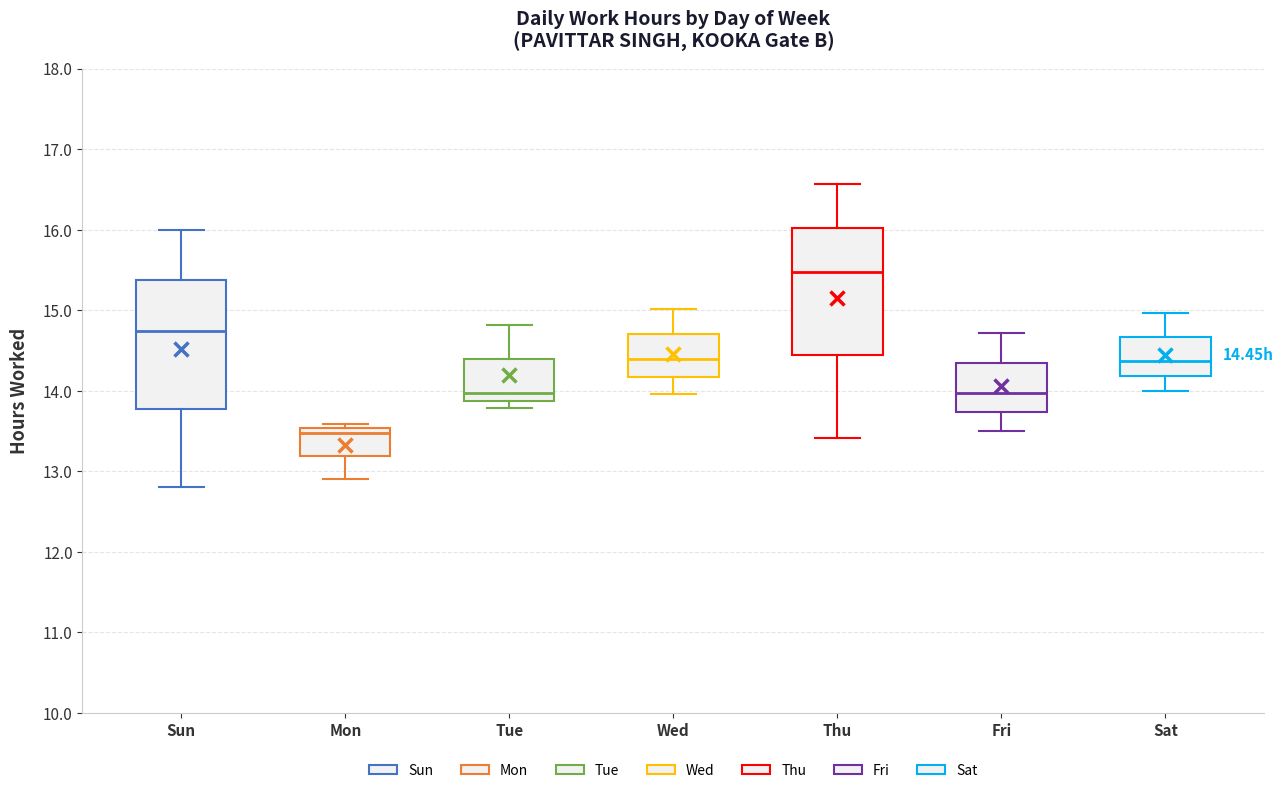

Which box has the highest median line?

Thu